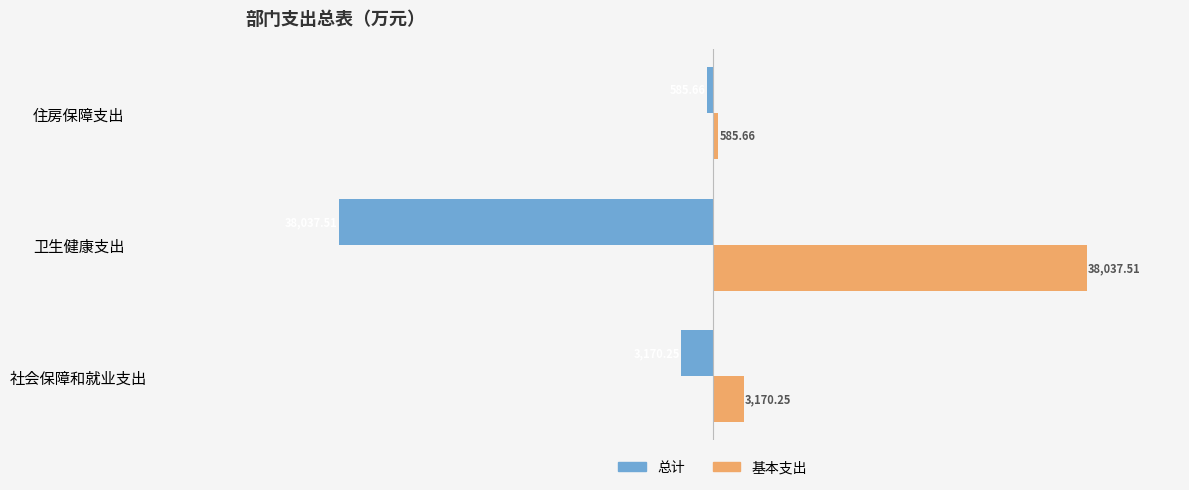

How many values in the 基本支出 series are below 3170?

1